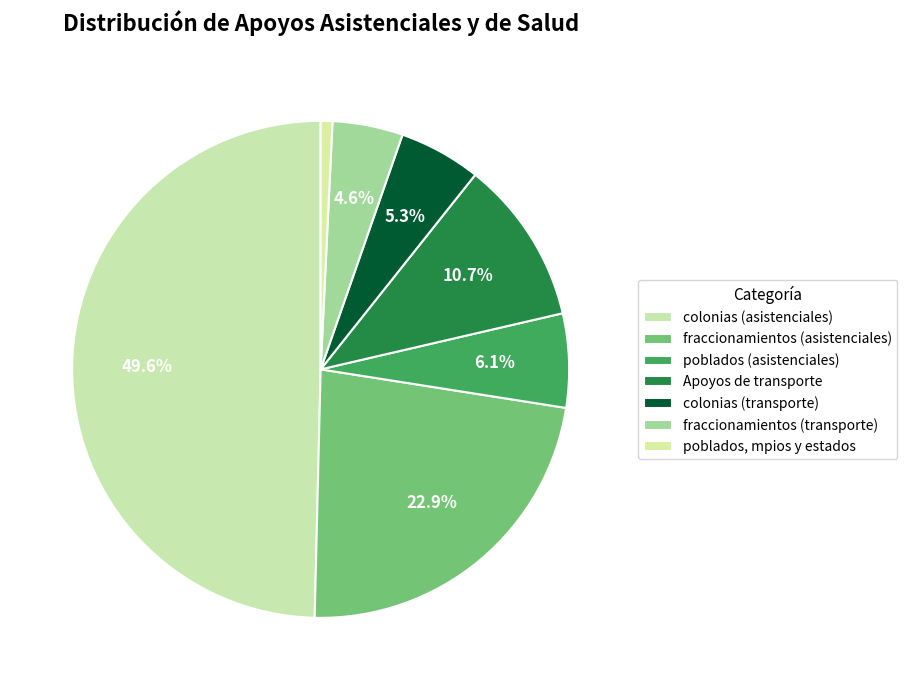

Count the number of slices in the pie.

7